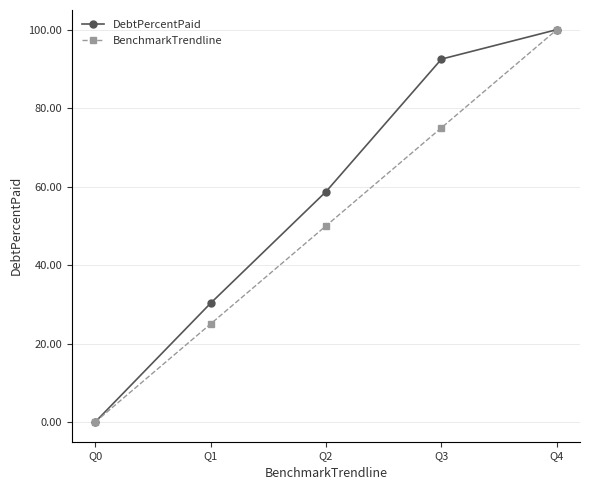

What is the difference between the maximum and minimum values in the DebtPercentPaid series?

100.0